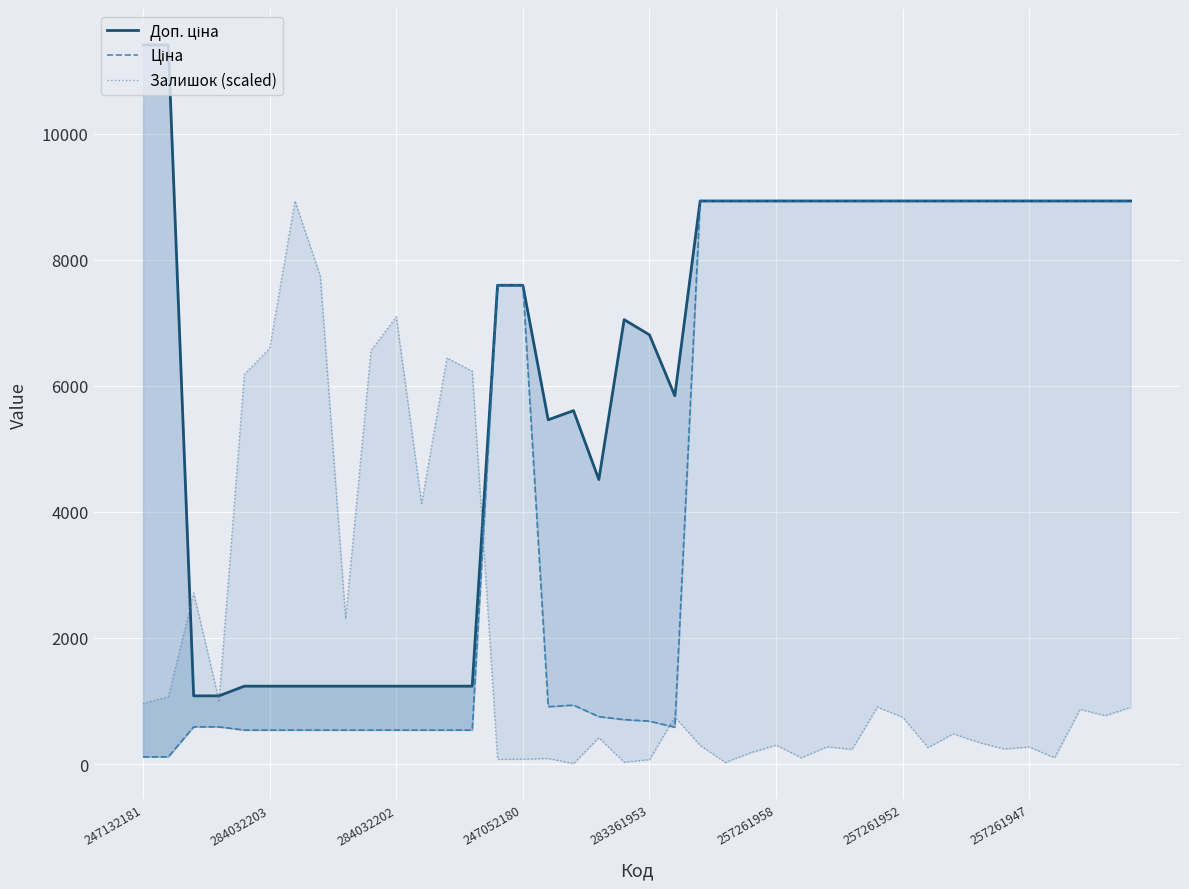

True or false: Доп. ціна and Ціна intersect in this chart.

False